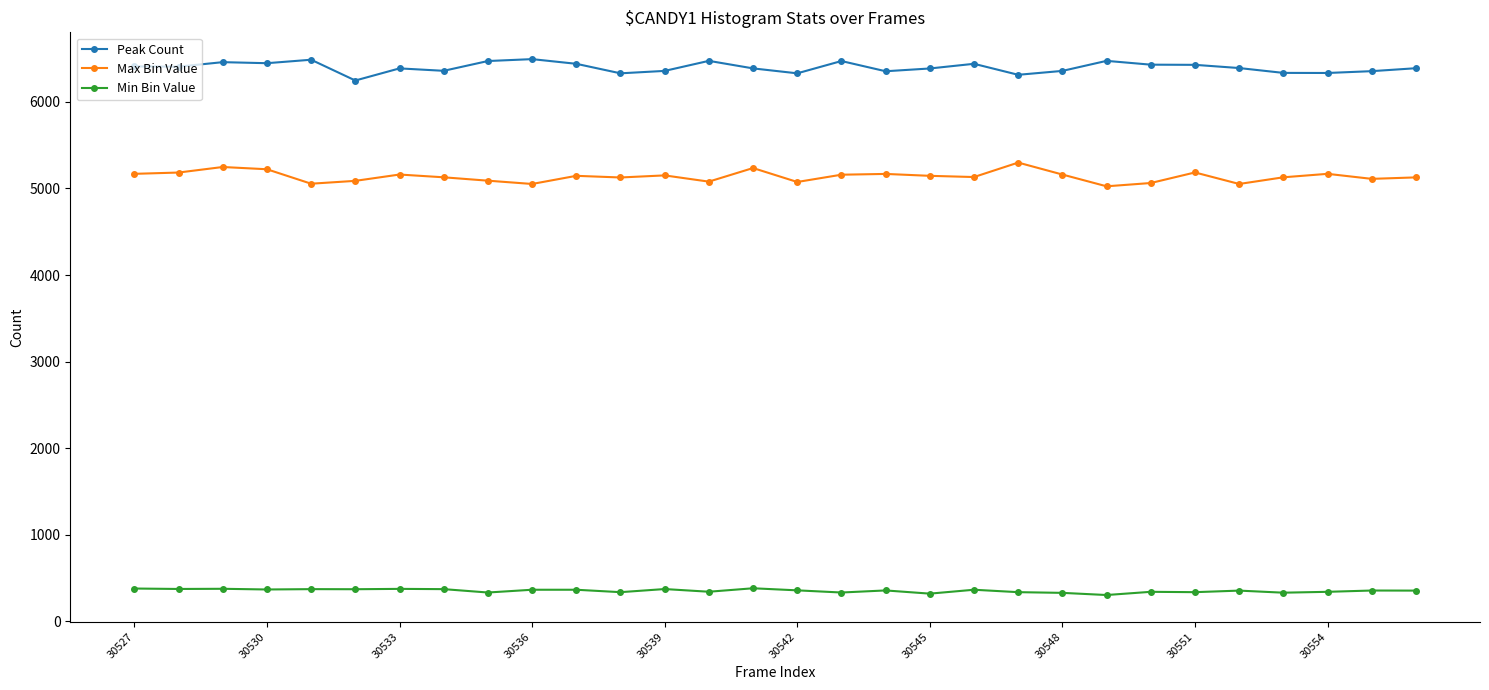

What is the average value of the Max Bin Value series?

5138